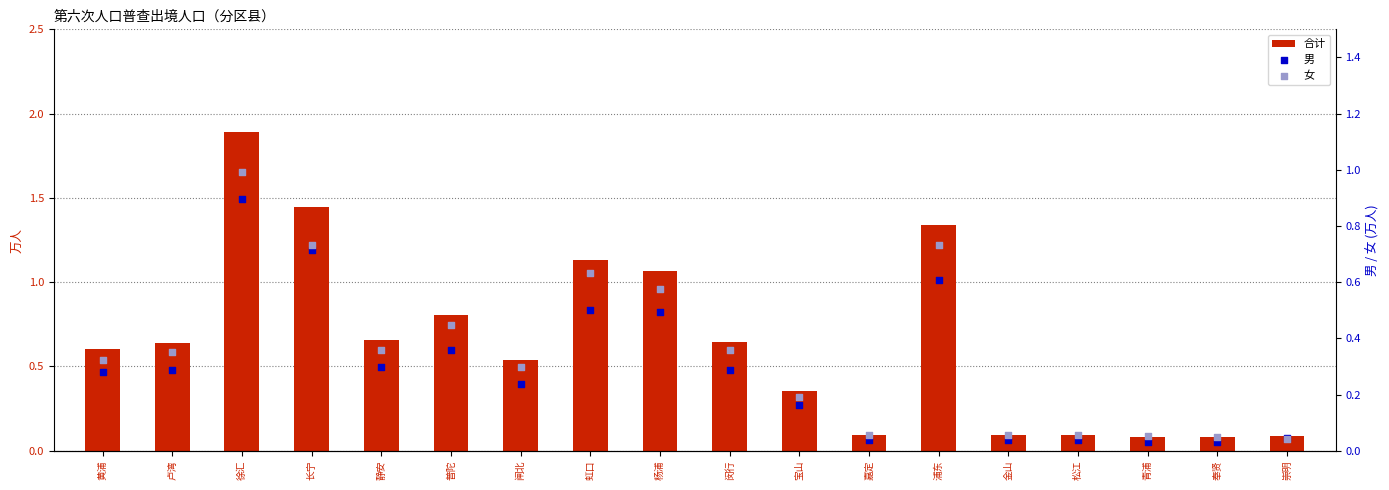

What are all the series names shown in the legend?

合计, 男, 女